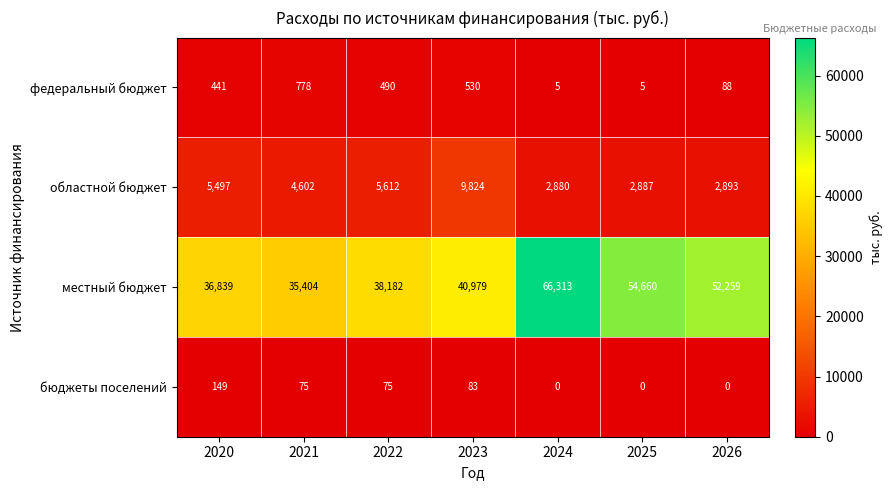

What is the total value across all series at 2020?

42926